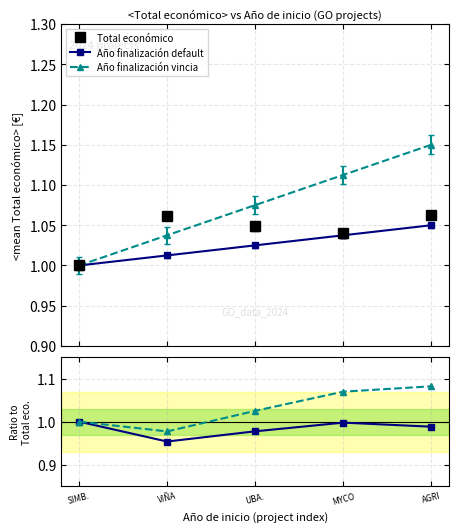

Which series has the largest range (max minus min)?

Año finalización vincia